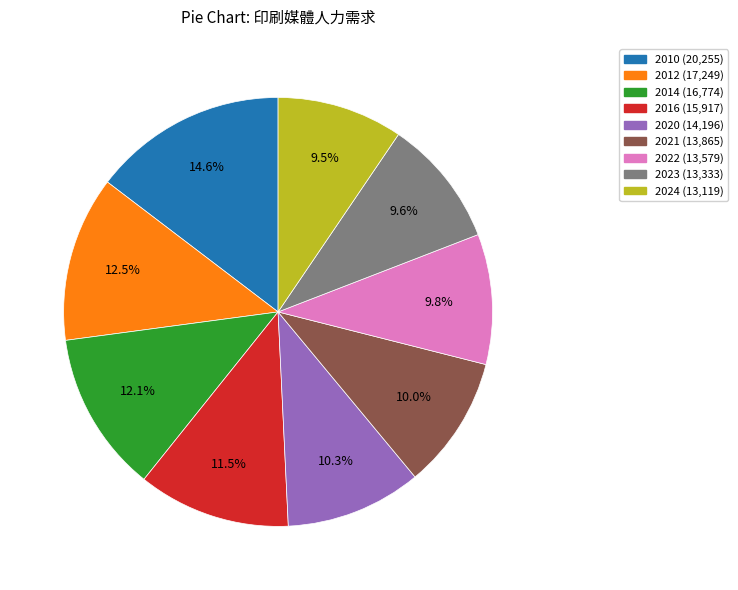

What is the largest slice in the pie chart?

2010